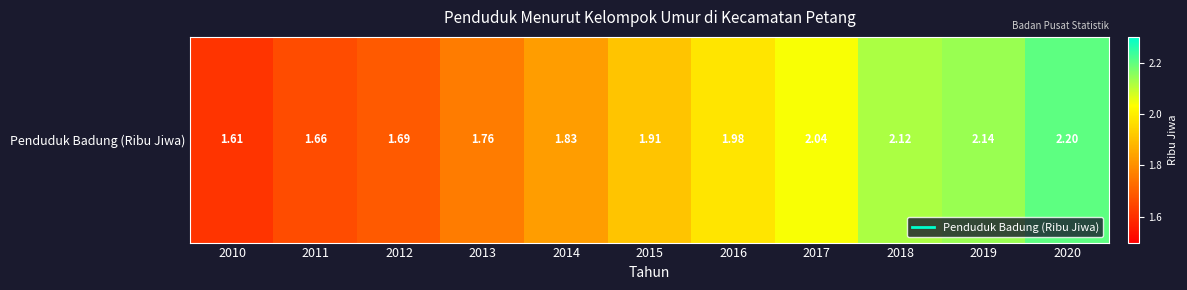

Rank the categories by value from highest to lowest.

2020, 2019, 2018, 2017, 2016, 2015, 2014, 2013, 2012, 2011, 2010